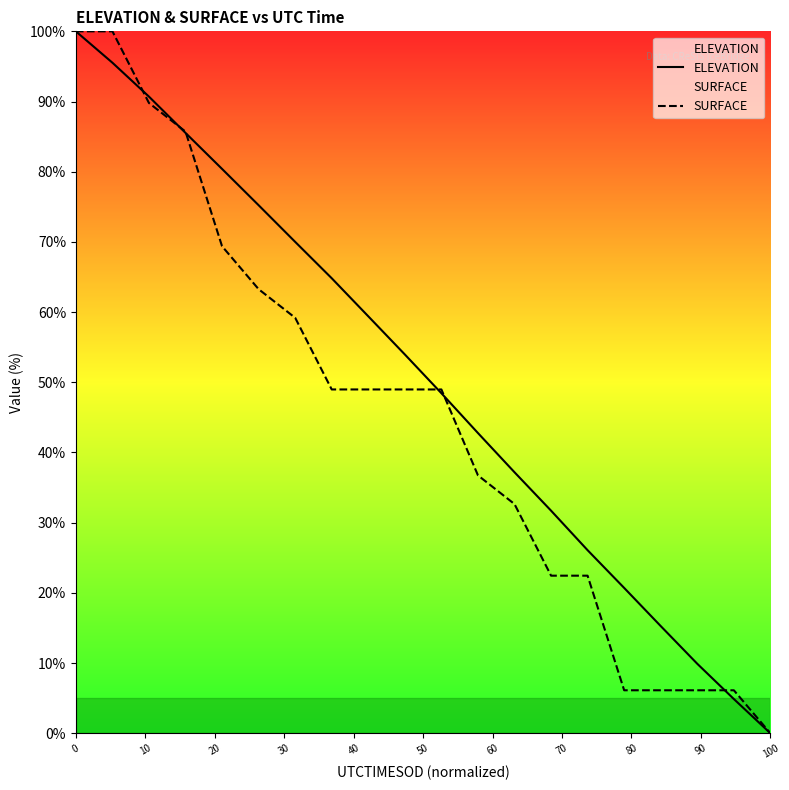

List the series in order of their overall mean, lowest first.

SURFACE, ELEVATION